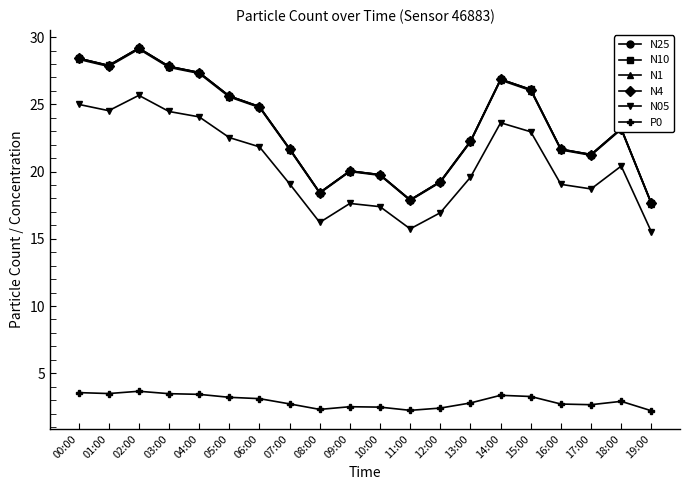

What is the difference between the maximum and second lowest values in the N1 series?

11.3